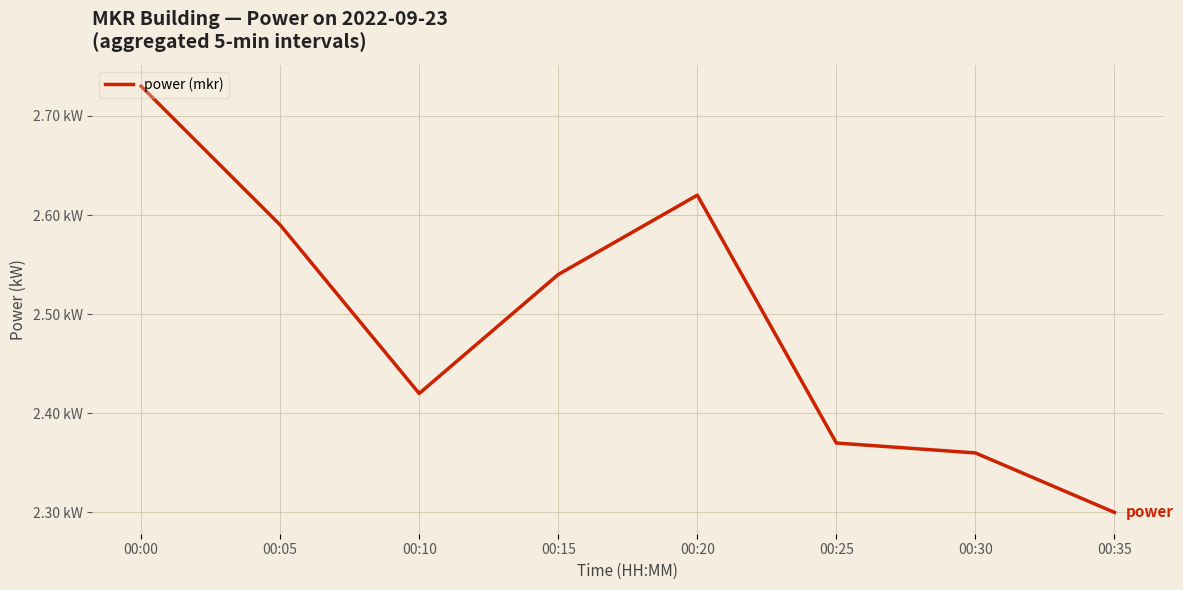

Reading right to left, what are all the values shown in this chart?

2.3	2.4	2.4	2.6	2.5	2.4	2.6	2.7